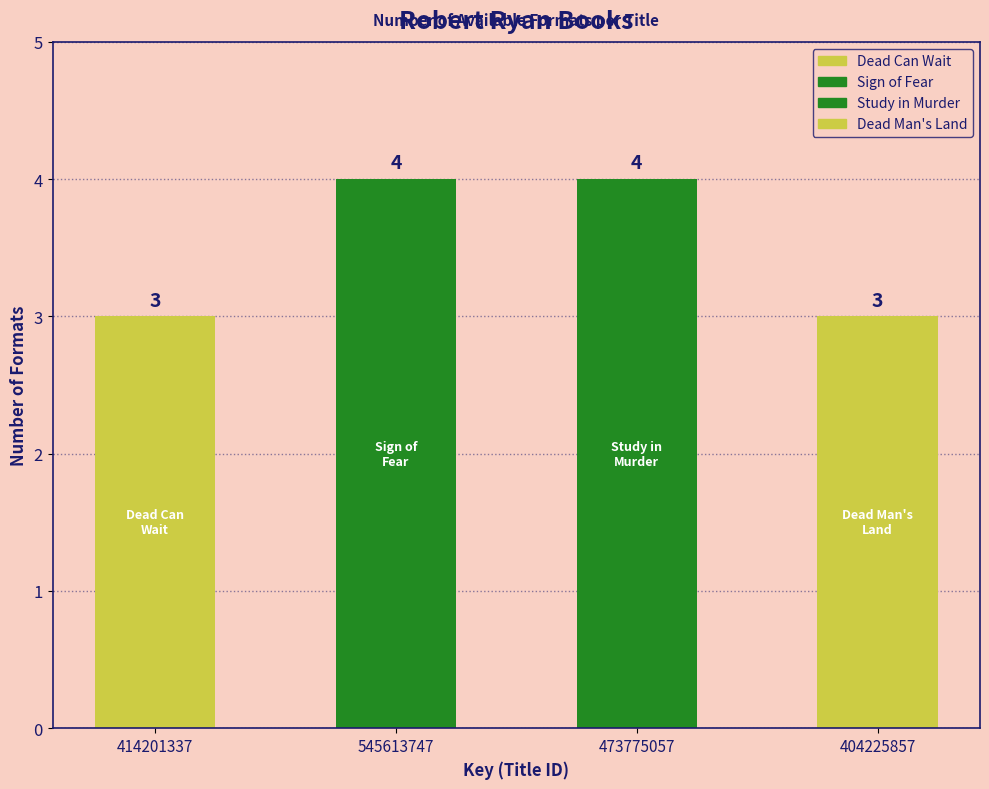

The chart shows a value of 3 at Study in Murder. True or false?

False